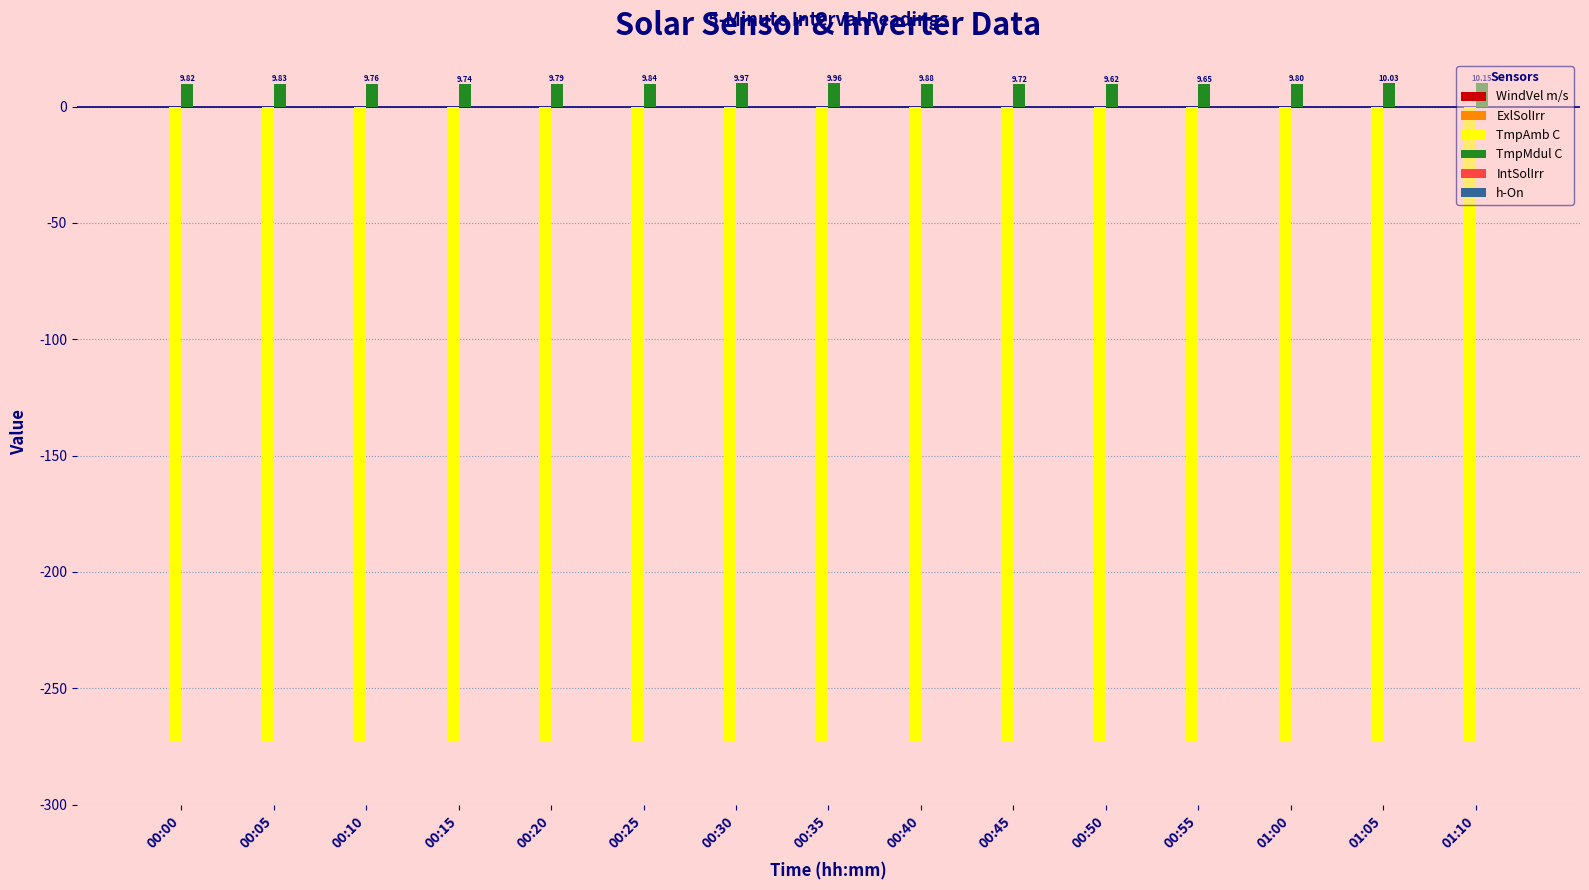

Which series has the largest total across all categories?

TmpMdul C